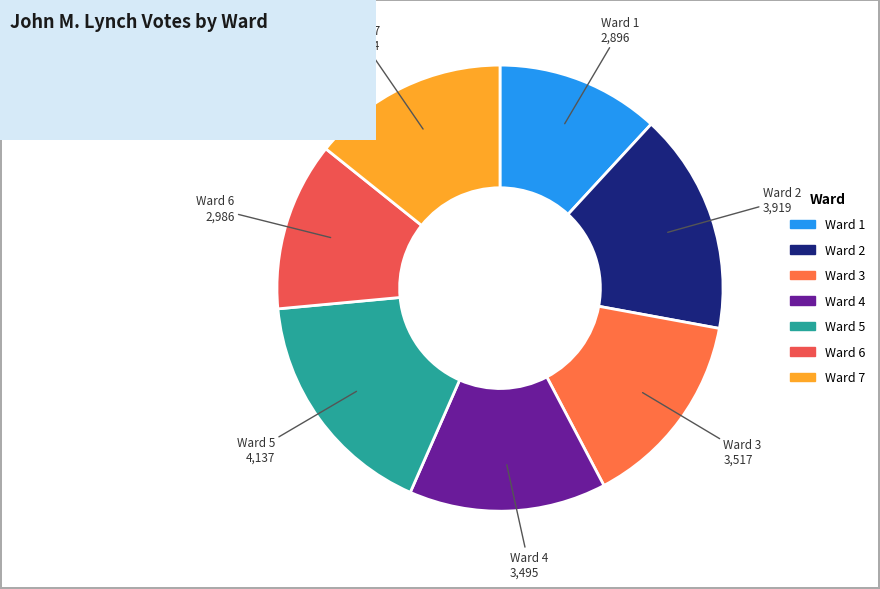

Which slice is the largest?

Ward 5